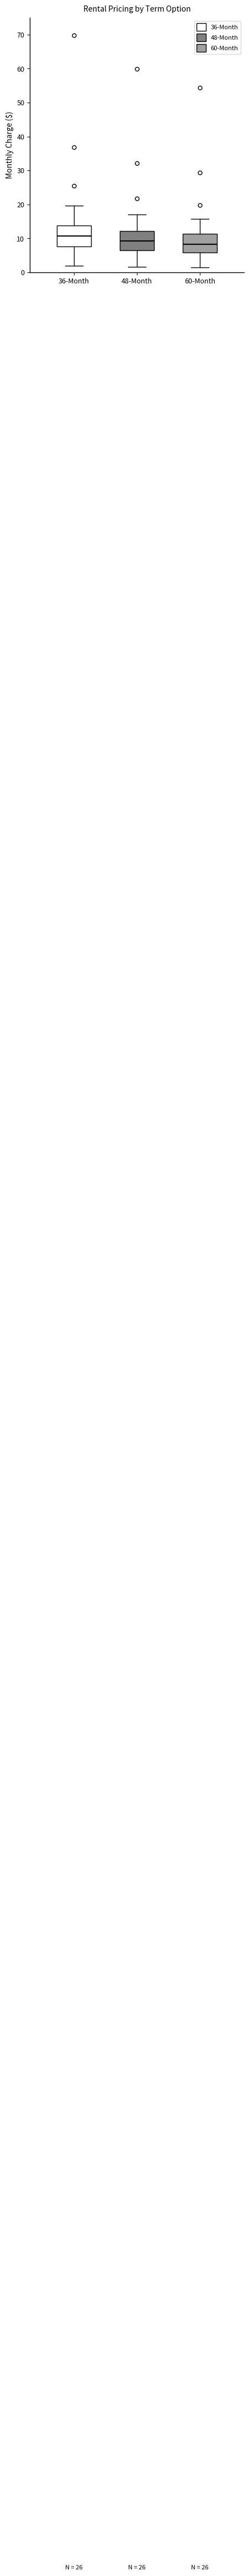

Where does the median line of the box for 48-Month sit on the y-axis? The values are not printed on the chart, so give them approximately, as read against the axis.

9